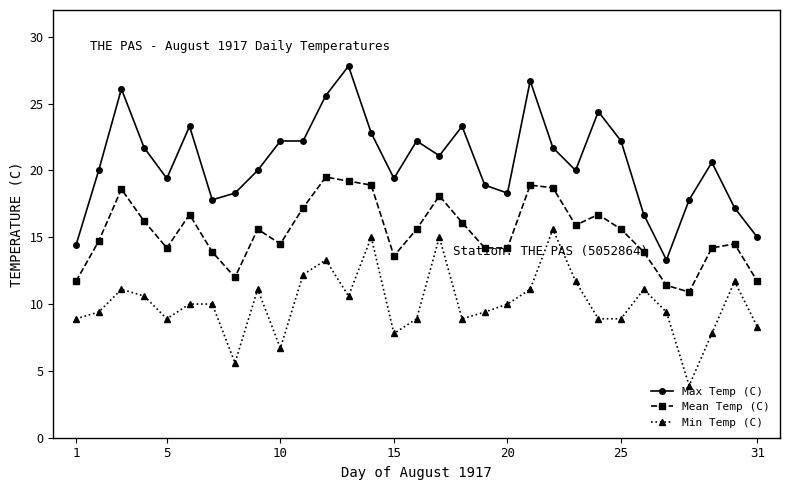

Count the number of categories in the chart.

31